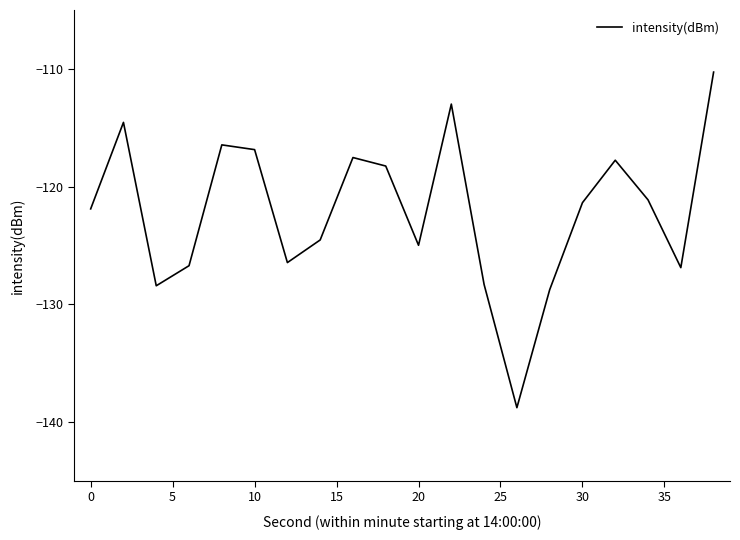

What is the minimum value shown in the chart?

-138.8